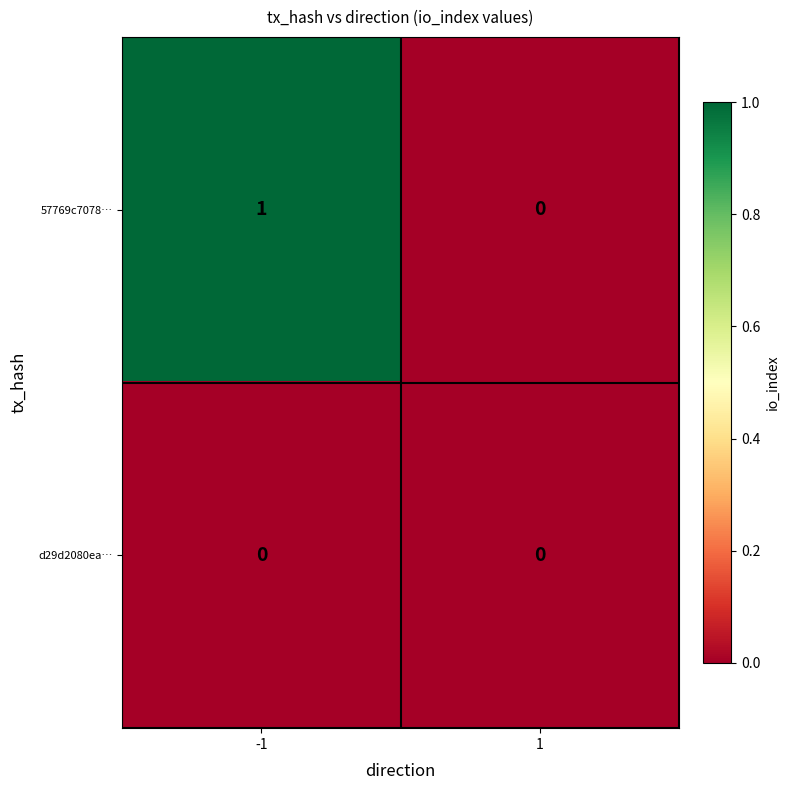

Count the number of data series in this chart.

2